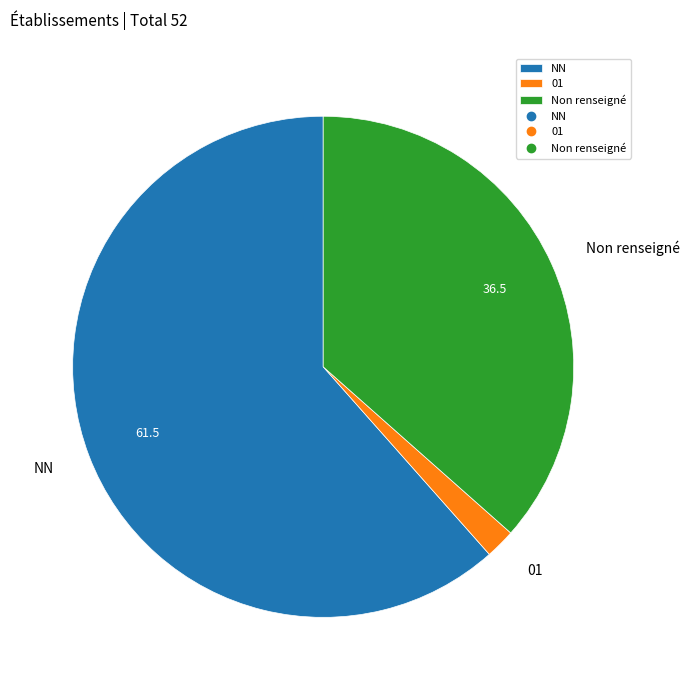

How many segments does this pie chart have?

3